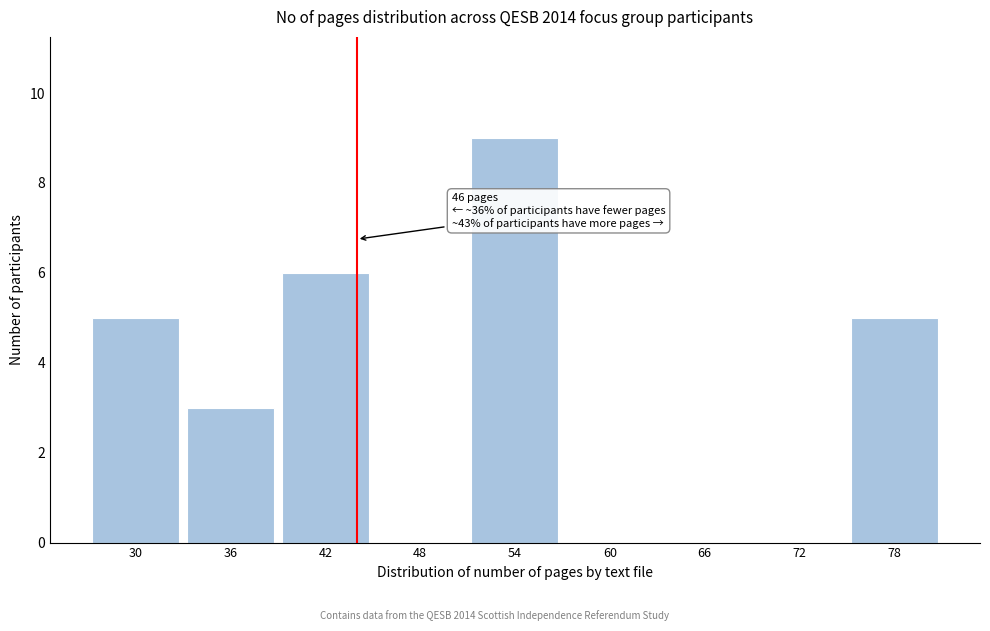

Reading right to left, what are all the values shown in this chart?

78=5	72=0	66=0	60=0	54=9	48=0	42=6	36=3	30=5